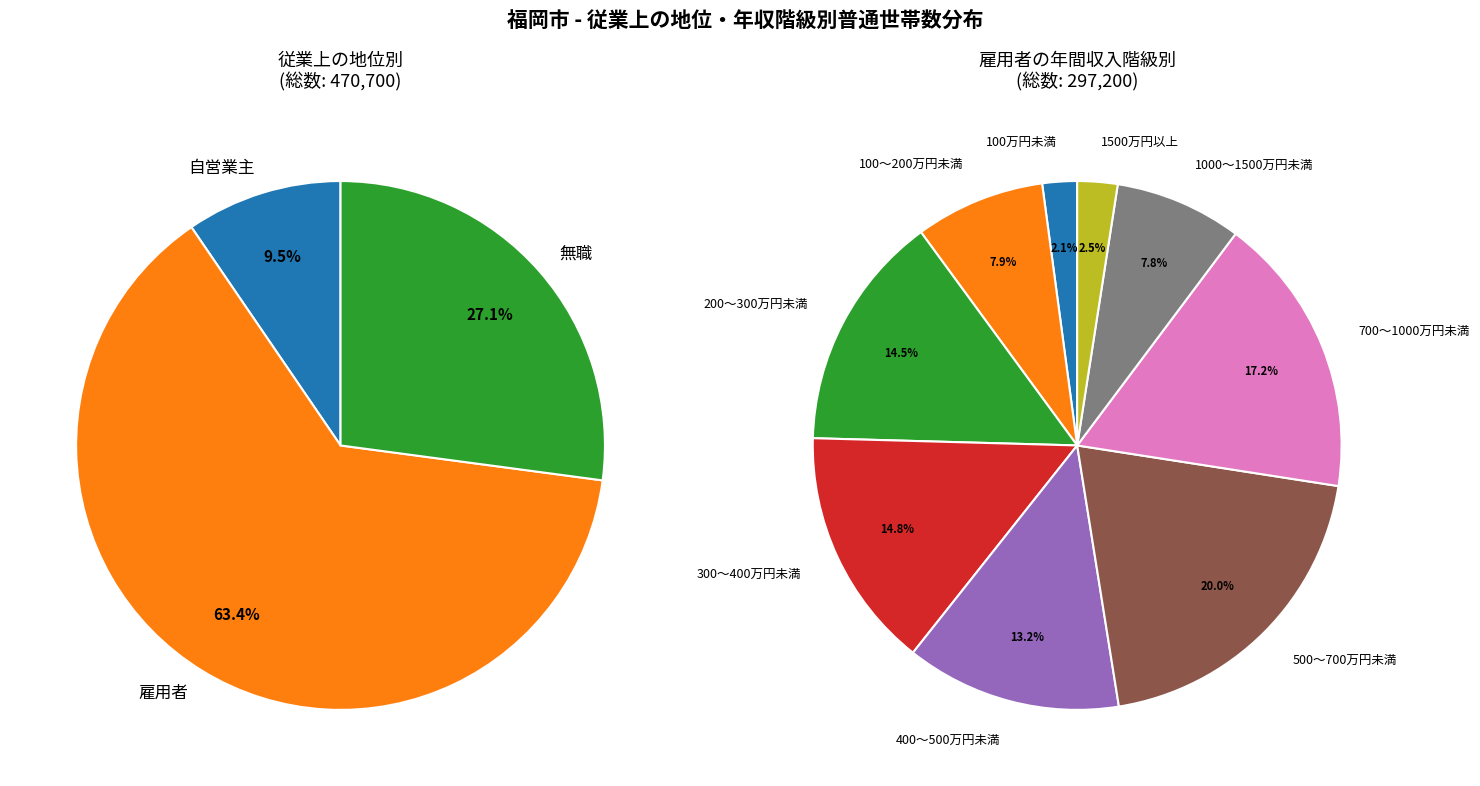

Which category has the biggest portion of the pie?

雇用者